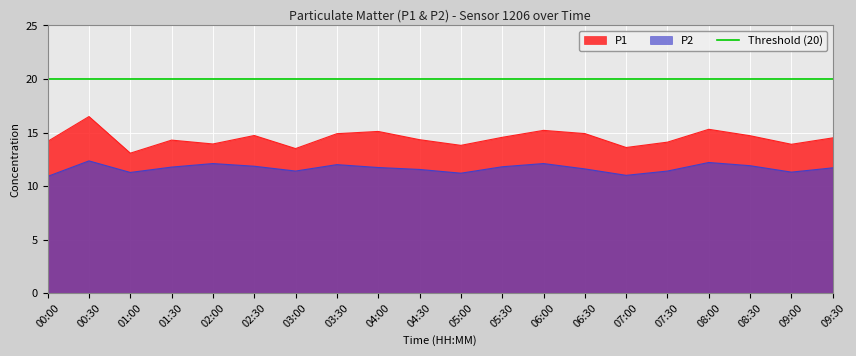

How many values in the P2 series exceed 11?

18